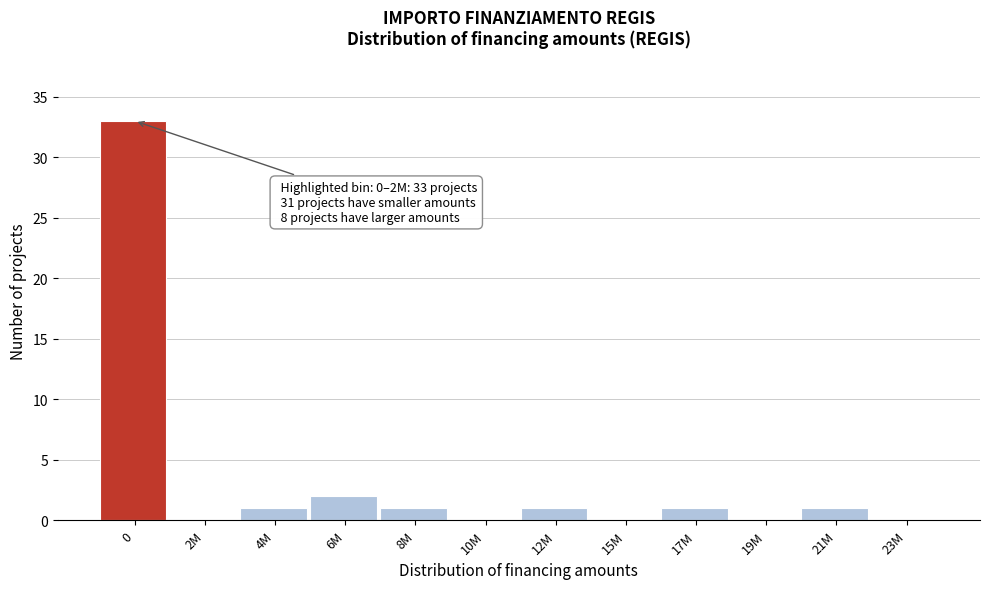

Reading left to right, what are all the values shown in this chart?

0=33	2M=0	4M=1	6M=2	8M=1	10M=0	12M=1	15M=0	17M=1	19M=0	21M=1	23M=0